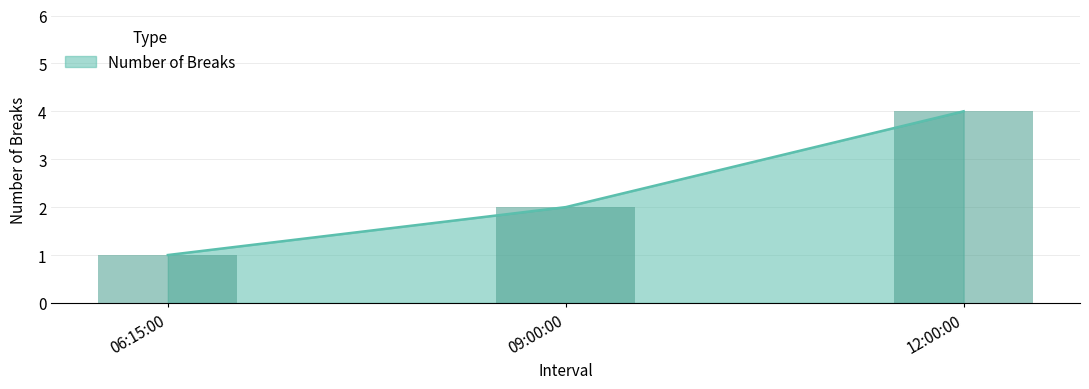

The value of Number of Breaks at 06:15:00 is 2. True or false?

False